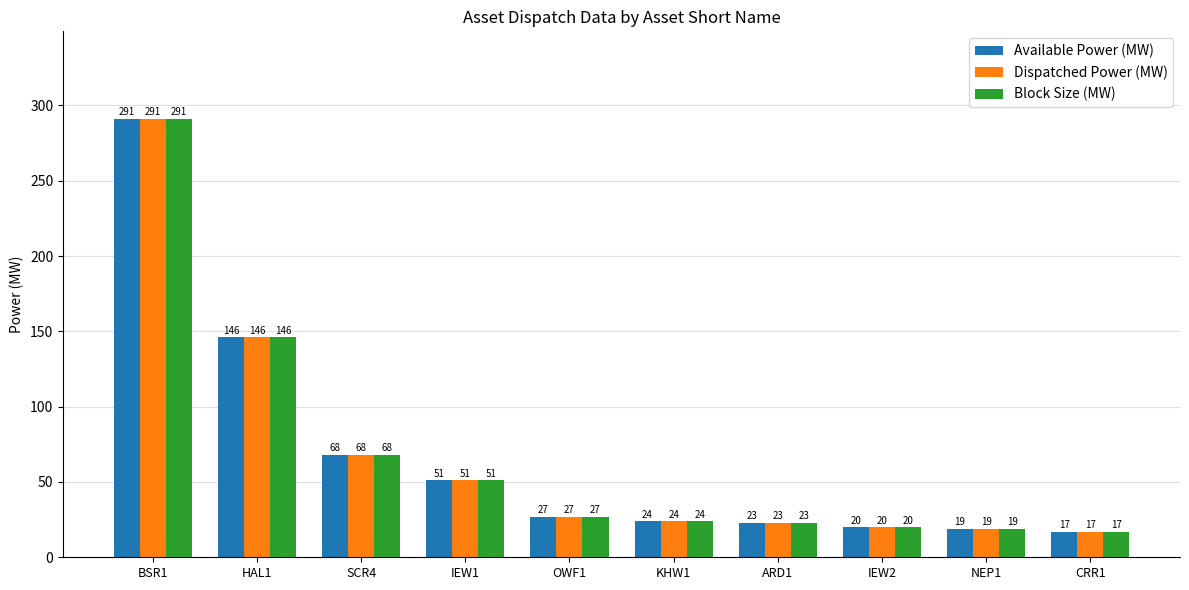

How many groups of bars are there?

10